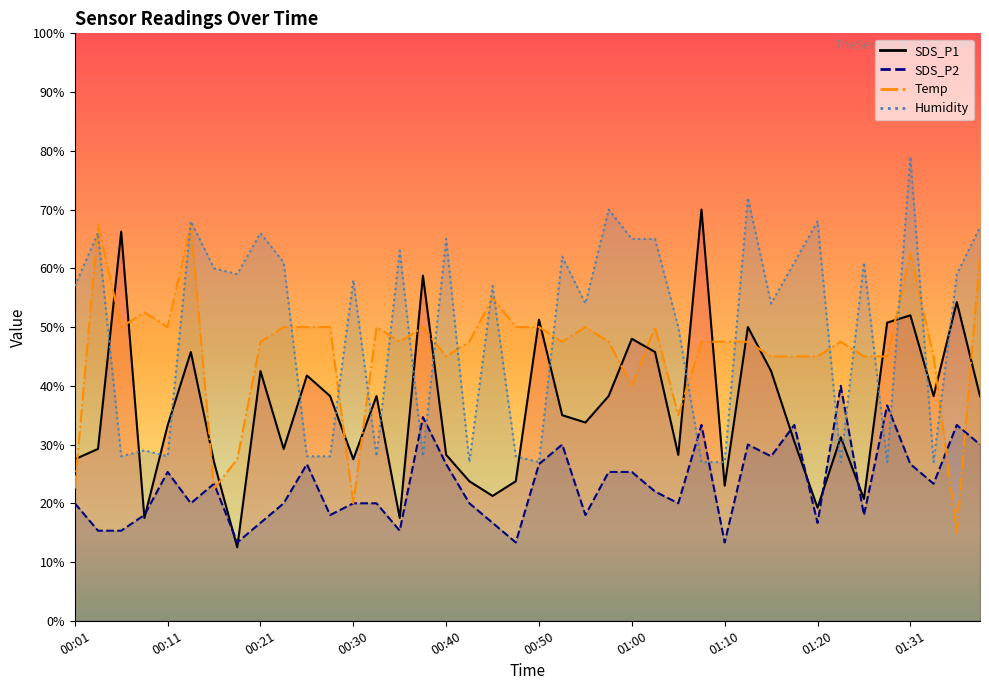

Is the value of SDS_P1 at 00:03 greater than the value of Temp at 01:03?

No